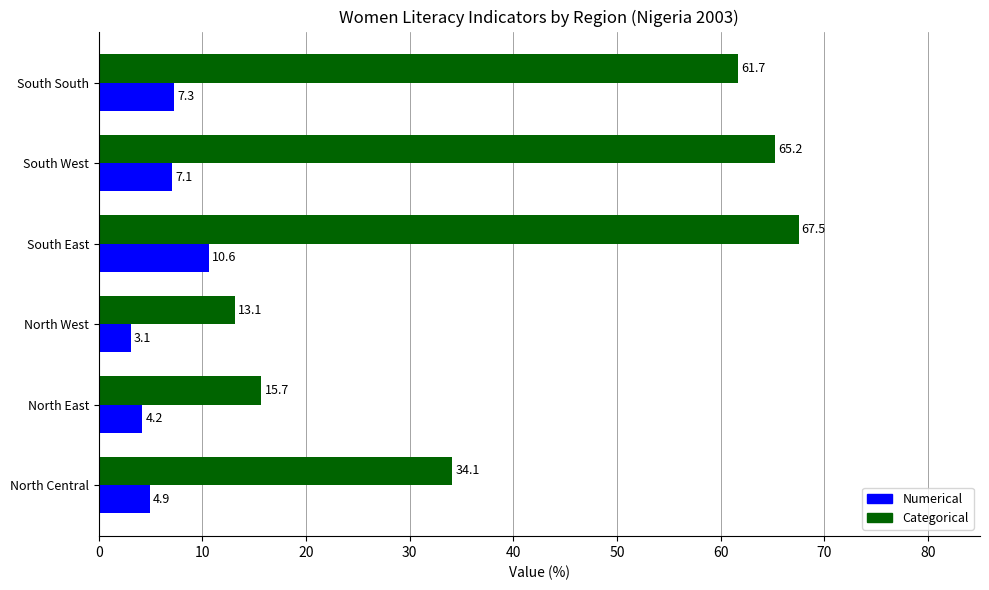

The value of Categorical at North East is 15.7. True or false?

True